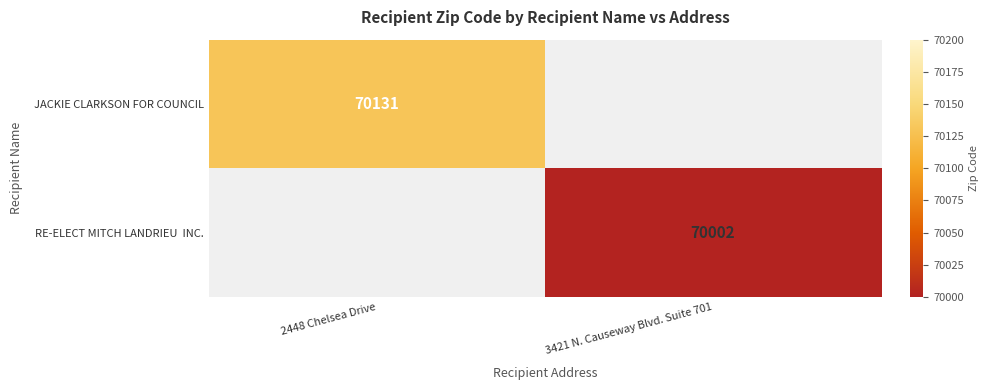

The value of JACKIE CLARKSON FOR COUNCIL at 2448 Chelsea Drive is 70131. True or false?

True